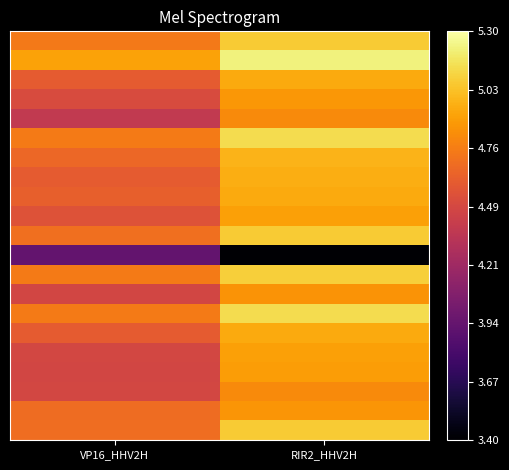

How many data points does each series have?

2